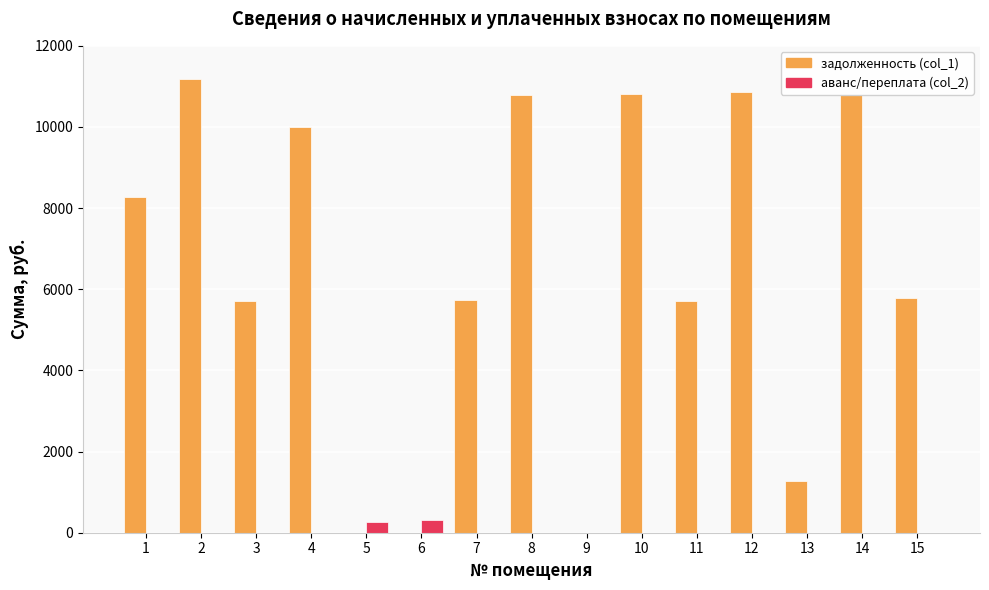

The аванс/переплата (col_2) series shows 0.0 at 12. True or false?

True